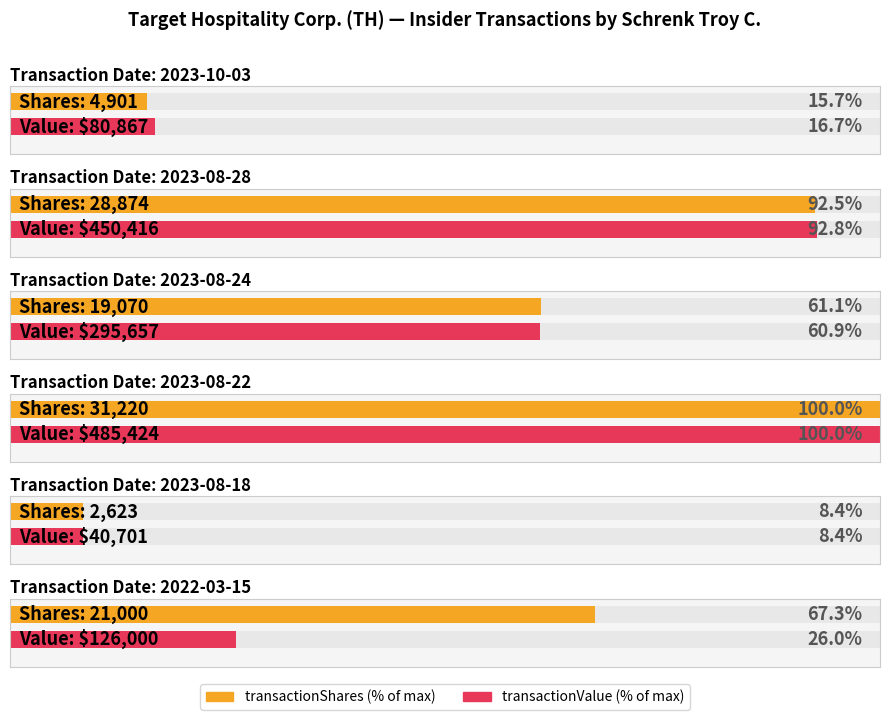

Are the bars horizontal?

Yes